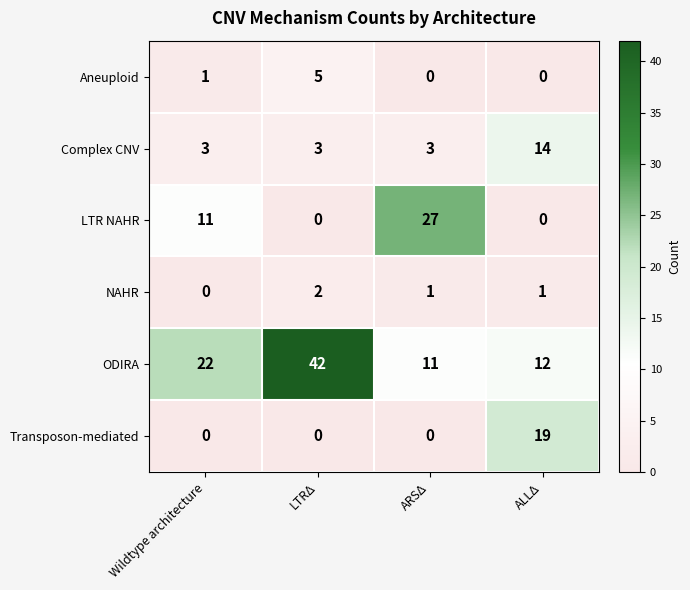

What is the maximum value shown in the chart?

42